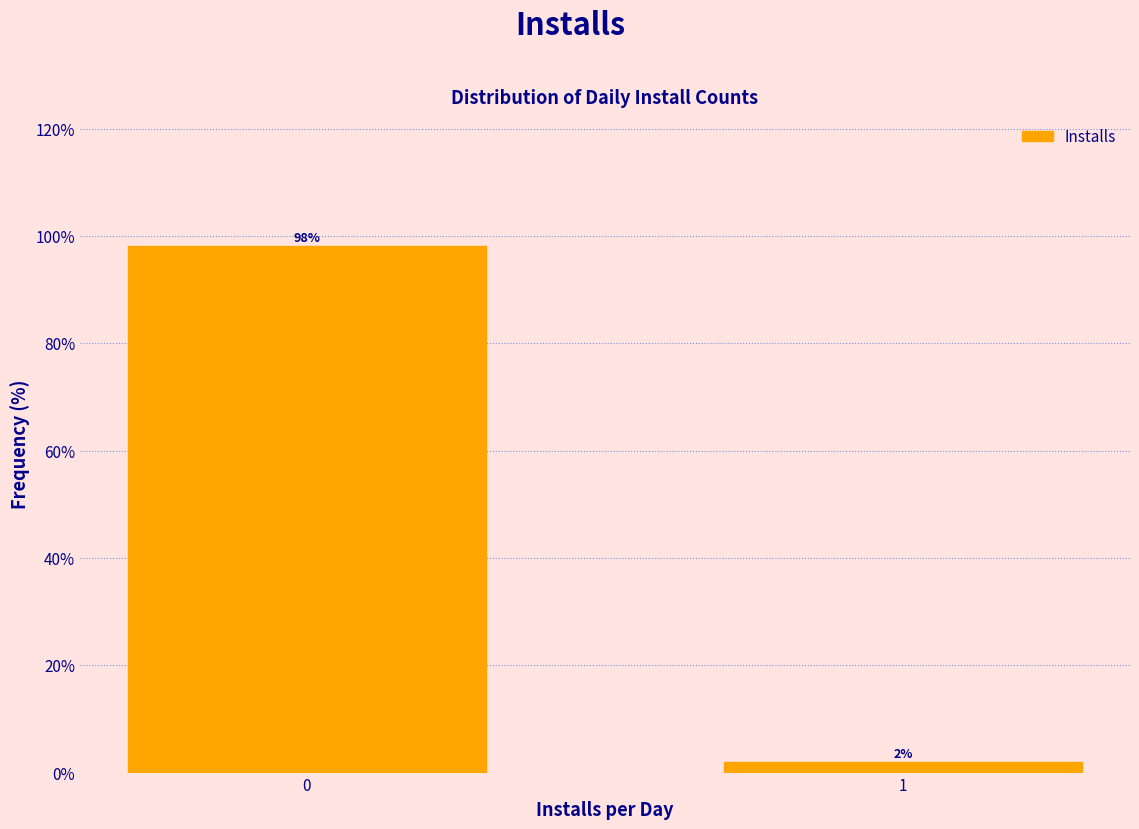

What is the sum of all values?

100.0